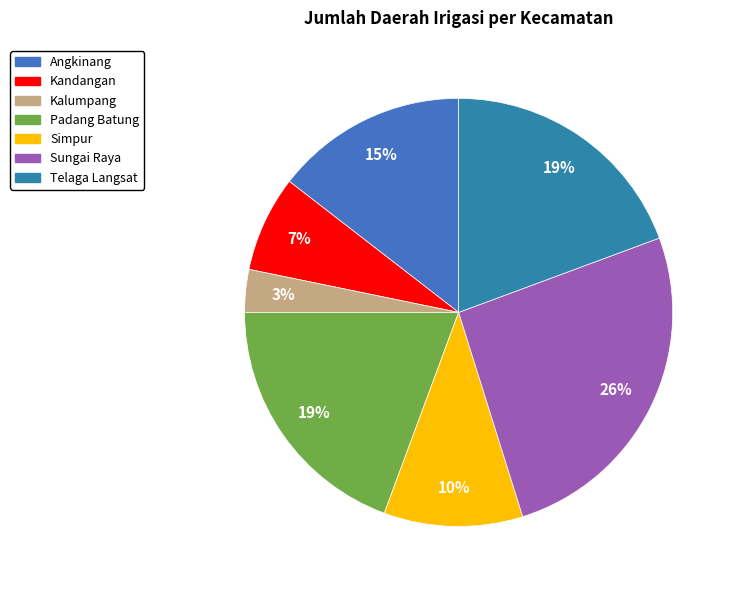

Do Sungai Raya and Simpur together represent more than half of the pie?

No